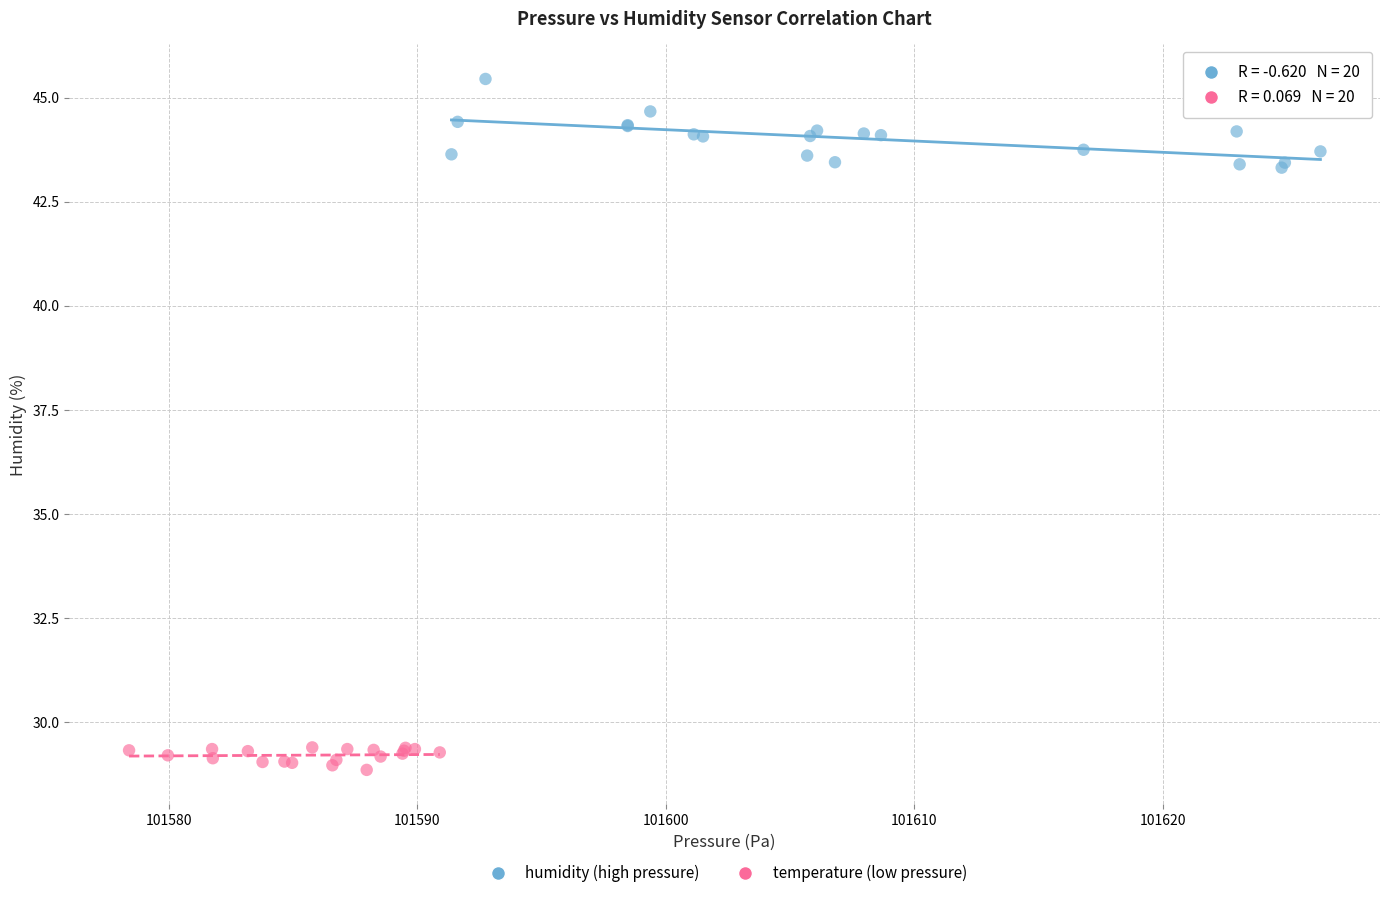

Which series has the largest Y range (max minus min)?

humidity (high pressure)